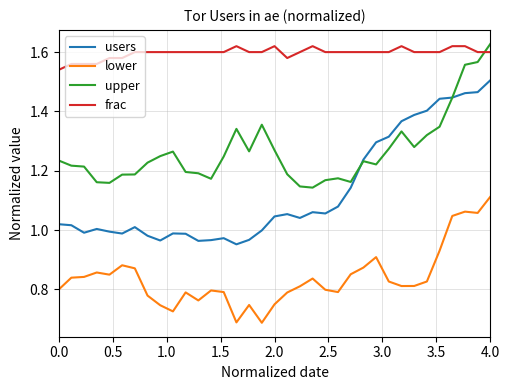

Rank the series by their average value, from lowest to highest.

lower, users, upper, frac